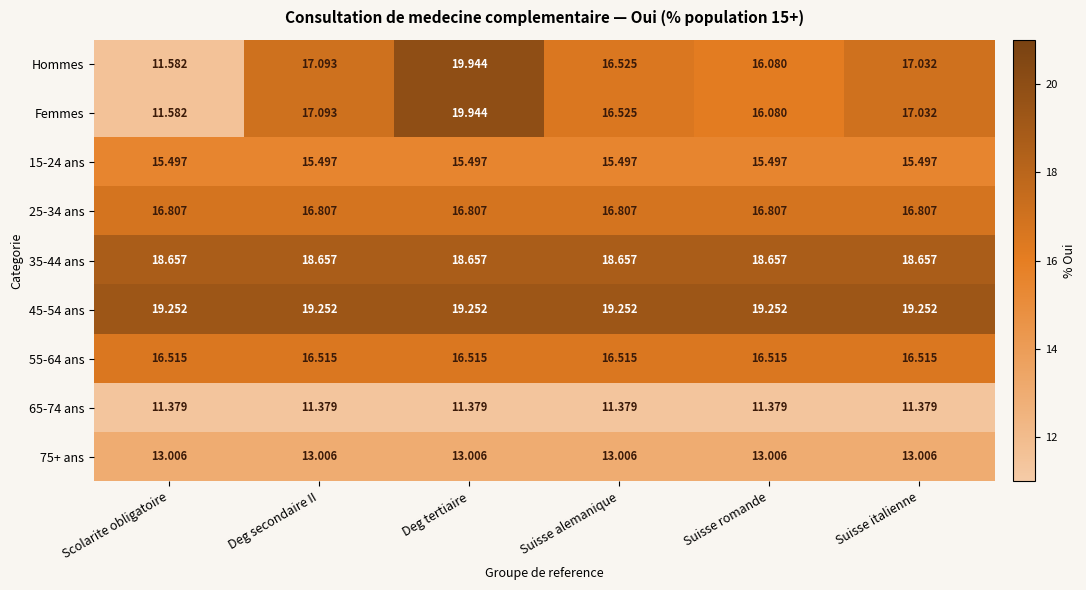

At which category is the sum across all series the highest?

Deg tertiaire